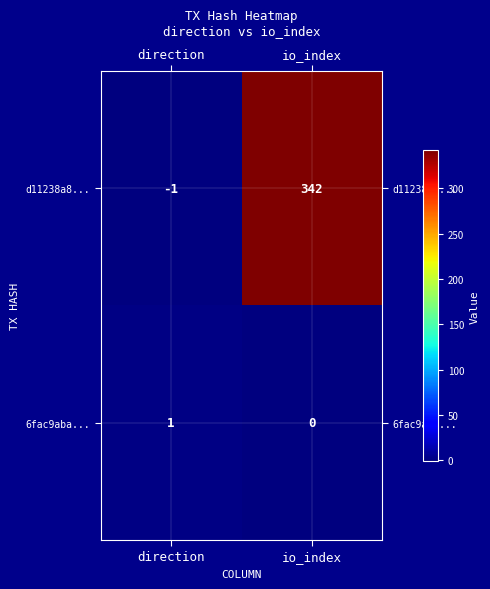

List the series in order of their peak value, highest first.

d11238a8..., 6fac9aba...